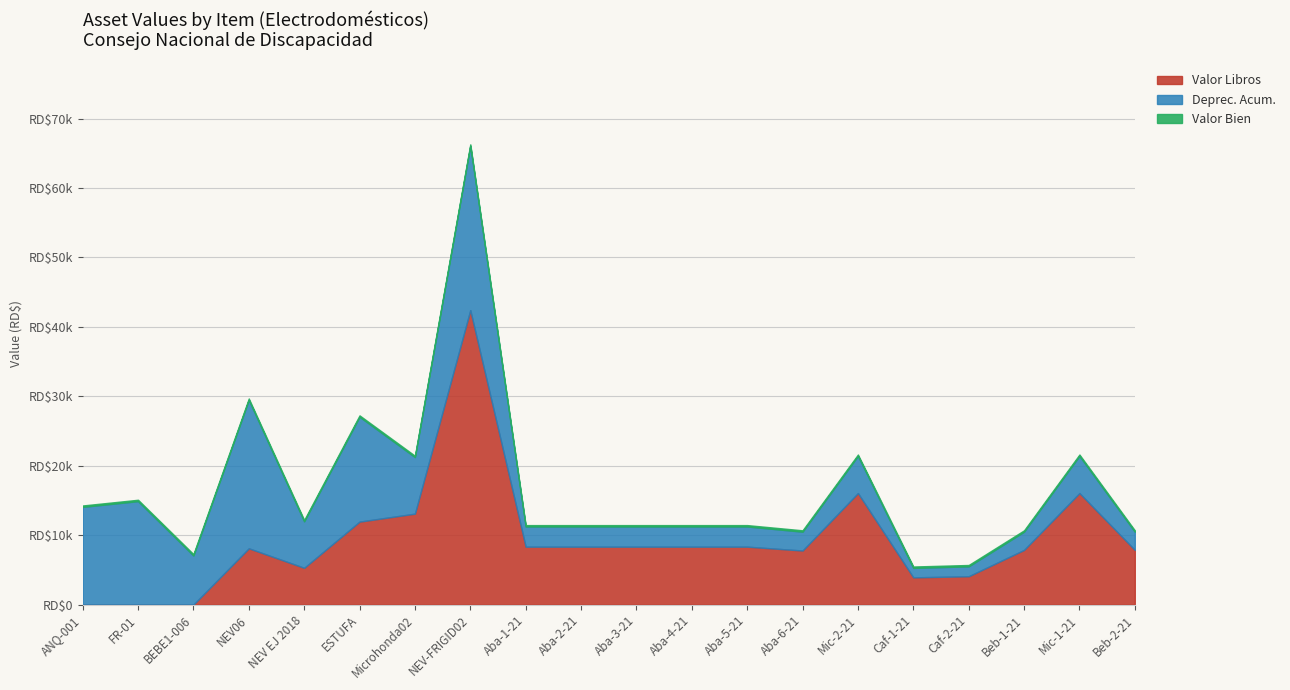

Reading left to right, transcribe all the data shown in this chart.

Valor Libros: ANQ-001=1.0	FR-01=1.0	BEBE1-006=1.0	NEV06=8108.4	NEV EJ 2018=5295.6	ESTUFA=11948.3	Microhonda02=13098.4	NEV-FRIGID02=42401.7	Aba-1-21=8344.0	Aba-2-21=8344.0	Aba-3-21=8344.0	Aba-4-21=8344.0	Aba-5-21=8344.0	Aba-6-21=7787.8	Mic-2-21=16061.1	Caf-1-21=3921.0	Caf-2-21=4084.7	Beb-1-21=7875.3	Mic-1-21=16061.1	Beb-2-21=7875.3
Deprec. Acum.: ANQ-001=14074.6	FR-01=14899.0	BEBE1-006=7073.1	NEV06=21373.9	NEV EJ 2018=6693.2	ESTUFA=15103.2	Microhonda02=8141.6	NEV-FRIGID02=23678.3	Aba-1-21=2906.0	Aba-2-21=2906.0	Aba-3-21=2906.0	Aba-4-21=2906.0	Aba-5-21=2906.0	Aba-6-21=2712.2	Mic-2-21=5353.4	Caf-1-21=1365.4	Caf-2-21=1422.4	Beb-1-21=2624.8	Mic-1-21=5353.4	Beb-2-21=2624.8
Valor Bien: ANQ-001=14075.6	FR-01=14900.0	BEBE1-006=7074.1	NEV06=29482.3	NEV EJ 2018=11988.8	ESTUFA=27051.5	Microhonda02=21240.0	NEV-FRIGID02=66080.0	Aba-1-21=11250.0	Aba-2-21=11250.0	Aba-3-21=11250.0	Aba-4-21=11250.0	Aba-5-21=11250.0	Aba-6-21=10500.0	Mic-2-21=21414.4	Caf-1-21=5286.4	Caf-2-21=5507.1	Beb-1-21=10500.0	Mic-1-21=21414.4	Beb-2-21=10500.0